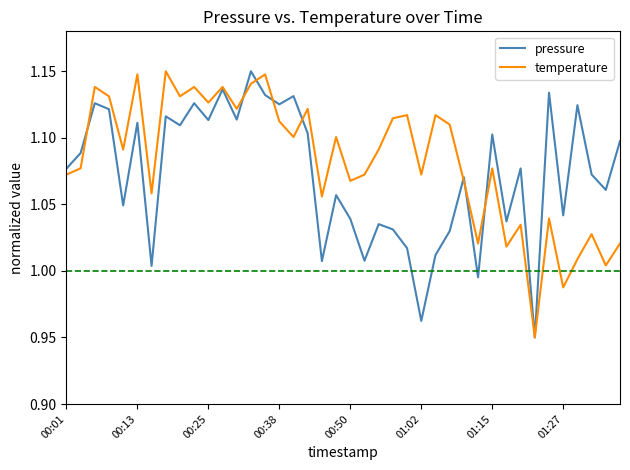

At which label does pressure first exceed 1?

00:01